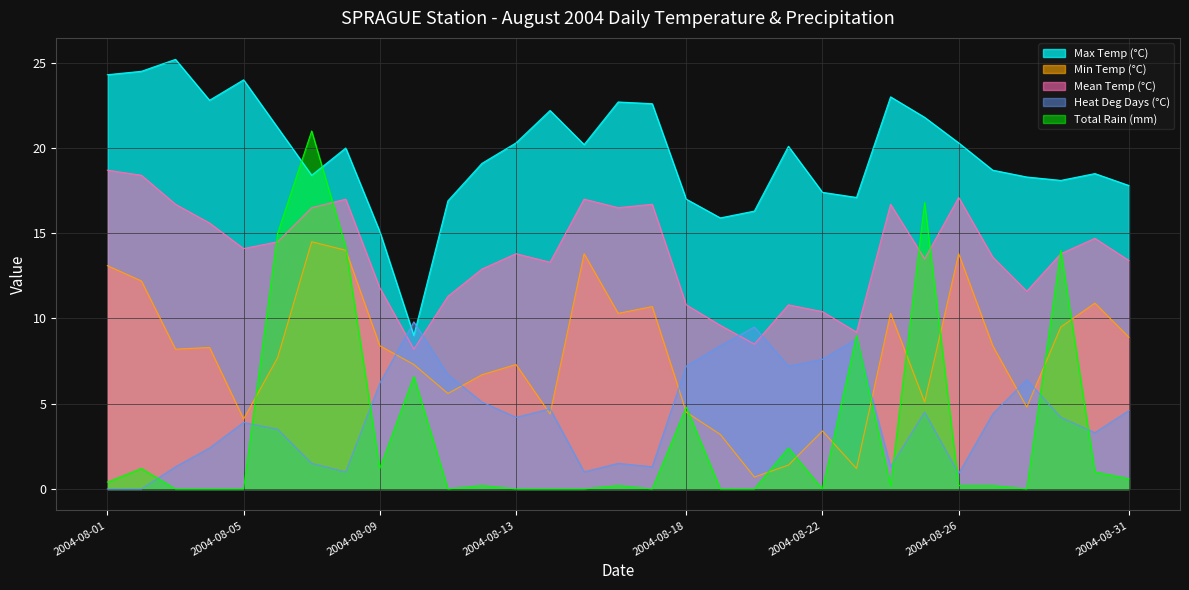

Count the number of data series in this chart.

5